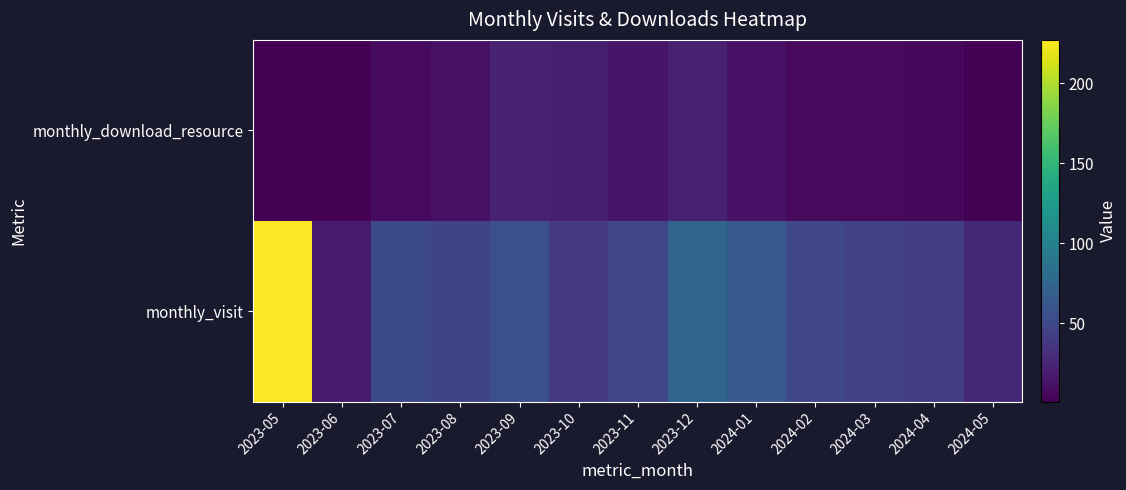

Which series has the largest total across all categories?

monthly_visit